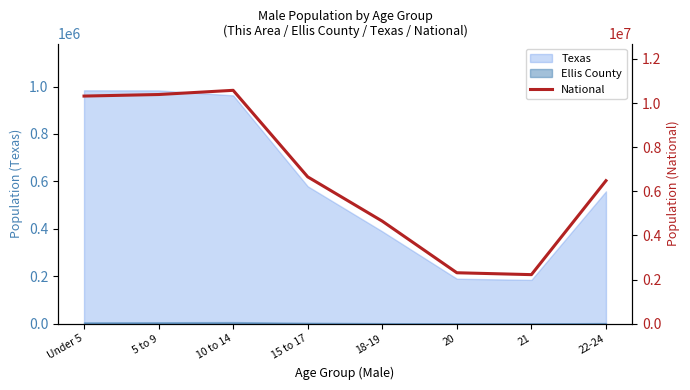

What is the maximum value shown in the chart?

10579862